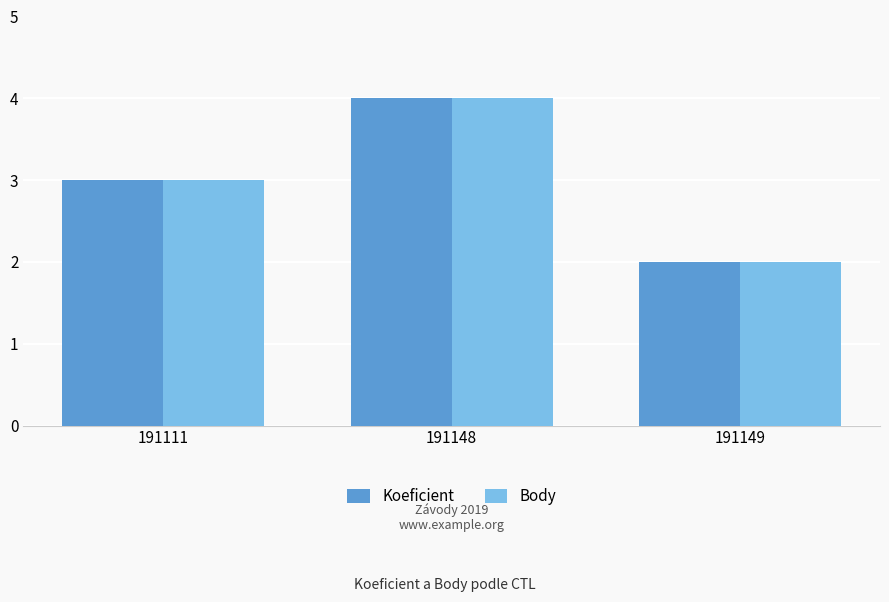

What is the difference between the Body values at 191148 and 191111?

1